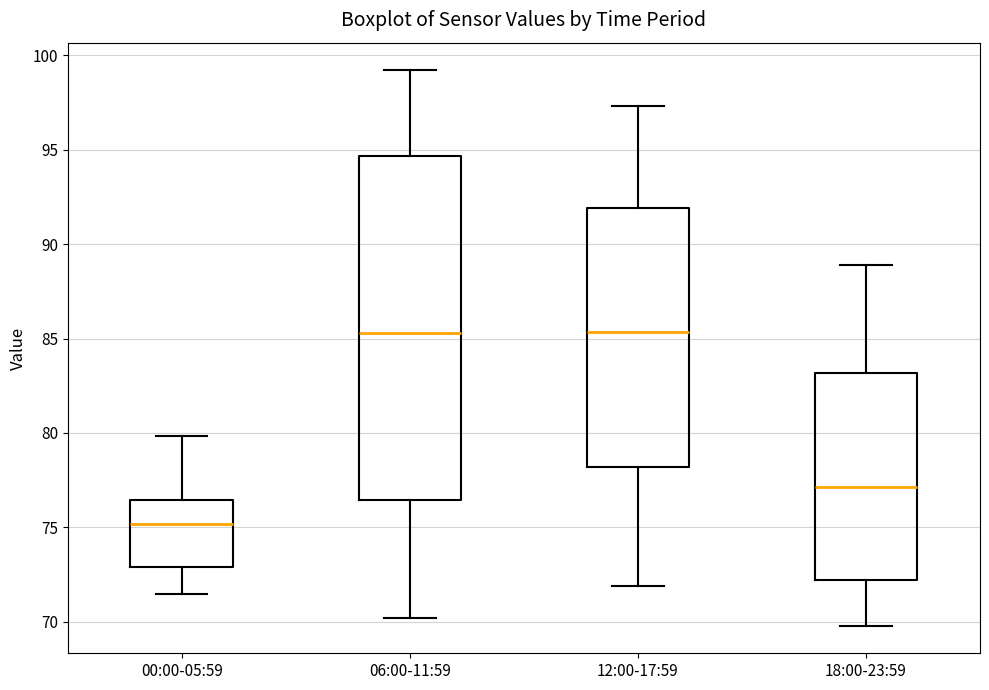

Which box is the tallest, from its lower edge to its upper edge?

06:00-11:59